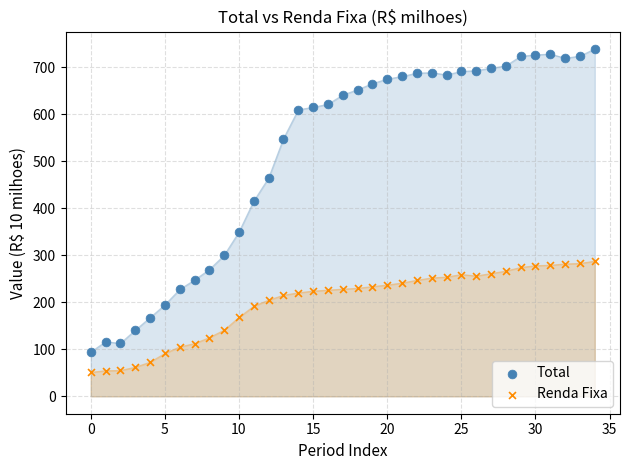

Across all series, what Y value is closest to 394?

415.0